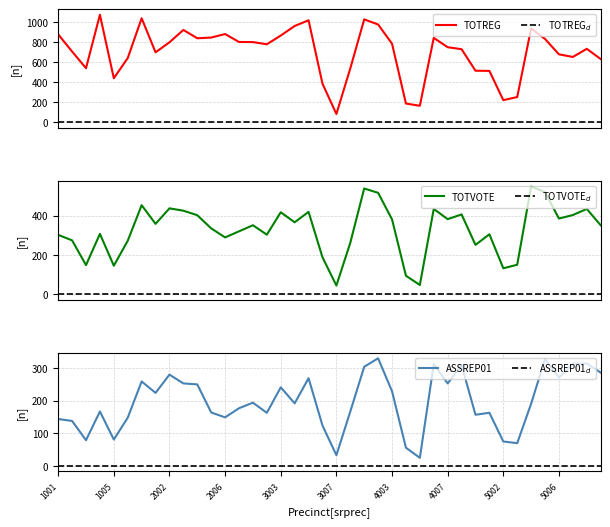

True or false: TOTREG and TOTVOTE cross at least once.

False